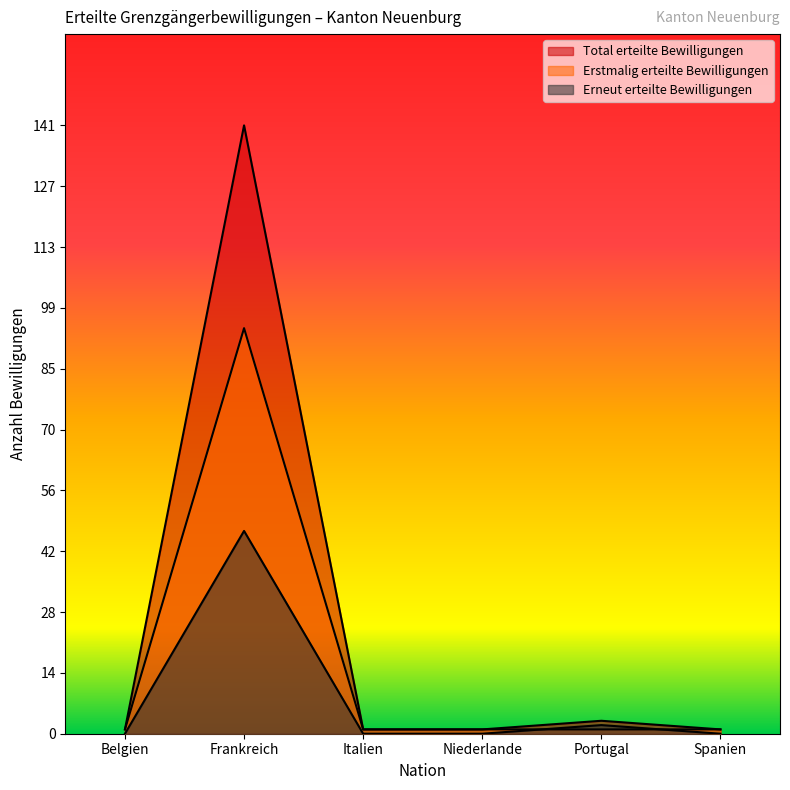

What is the highest value of the Erstmalig erteilte Bewilligungen series?

94